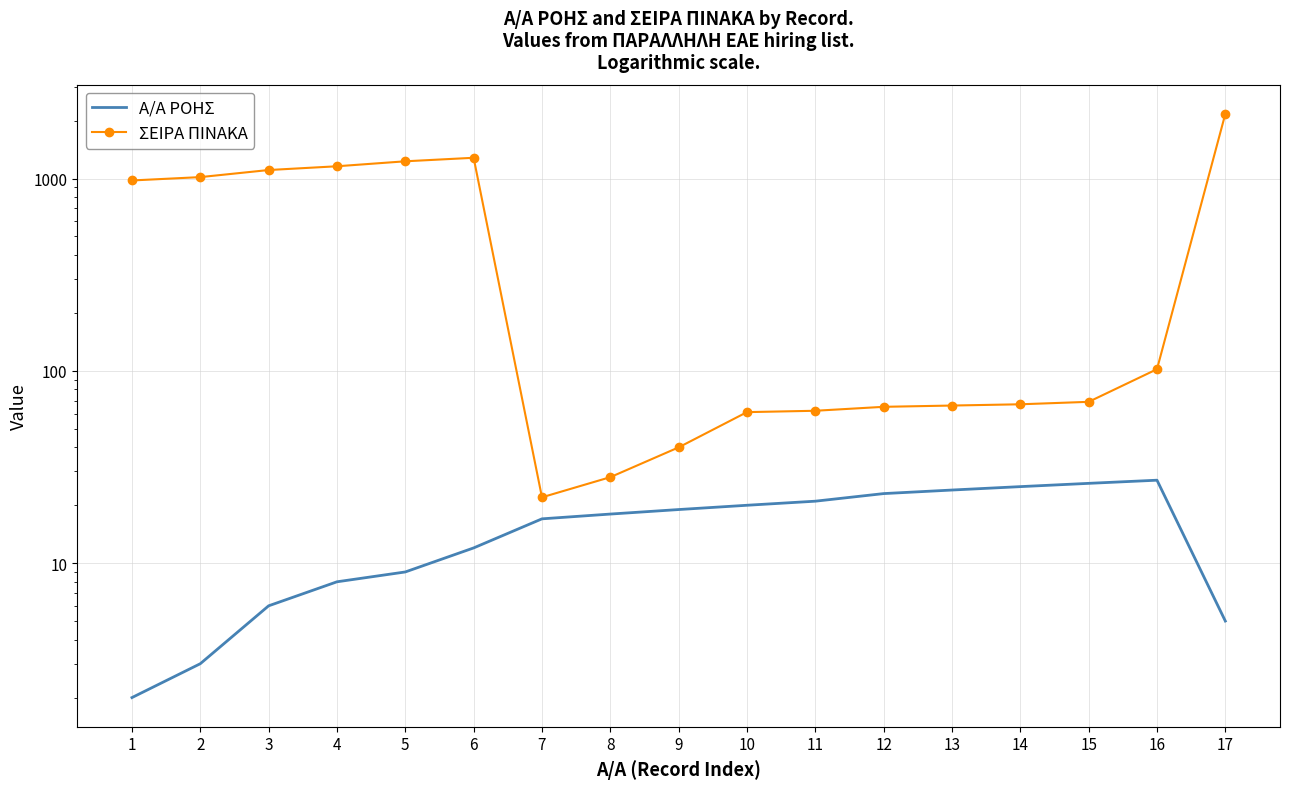

What is the difference between the maximum and second lowest values in the ΣΕΙΡΑ ΠΙΝΑΚΑ series?

2141